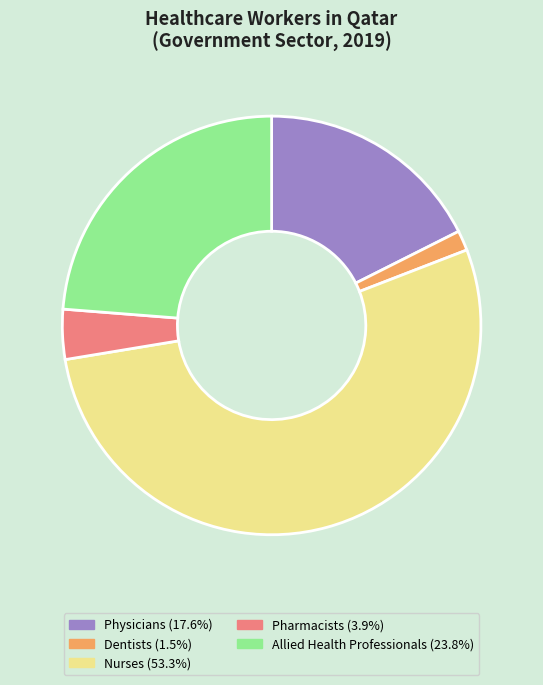

Is the sum of Physicians and Pharmacists greater than half?

No